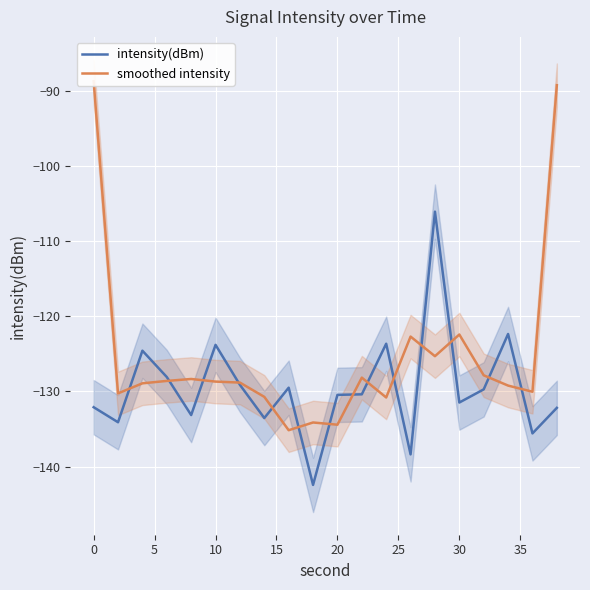

What is the value of the smoothed intensity point at the 2nd from the left?

-130.3